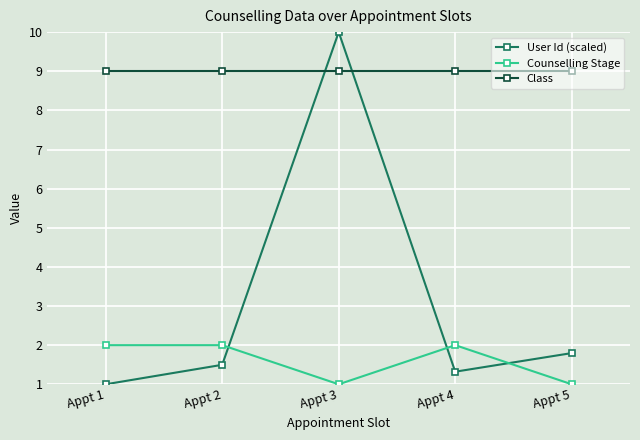

What value does the User Id (scaled) series have at Appt 4?

1.3